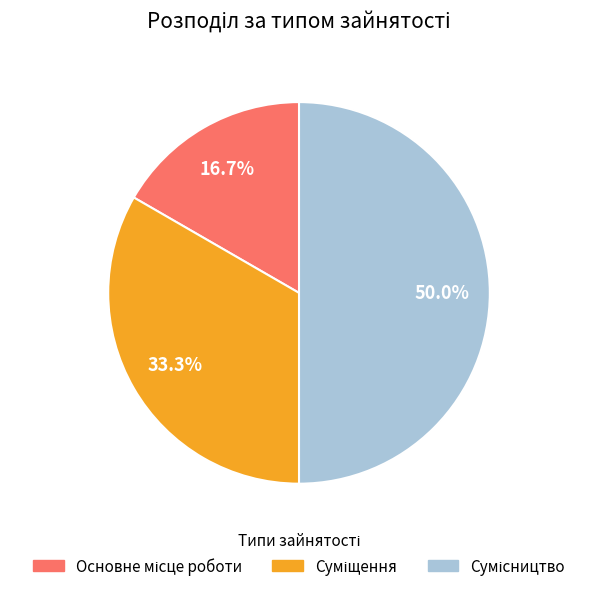

What percentage is the Основне місце роботи slice, to the nearest percent?

17%